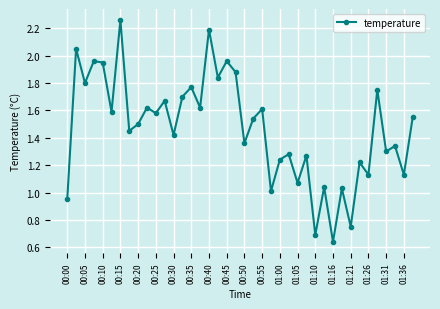

How many interior local peaks (higher than both neighbors) does the data have?

16